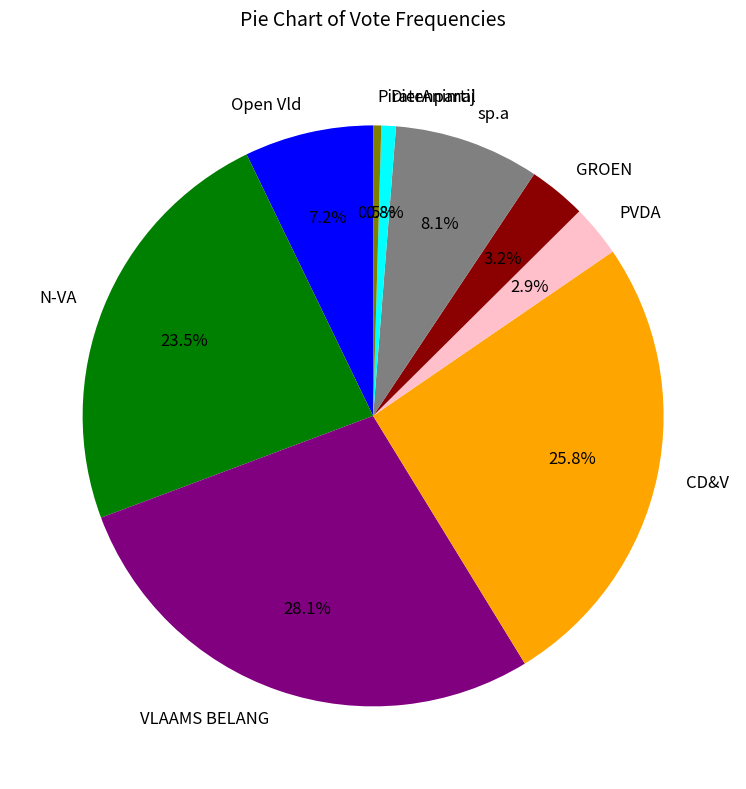

What is the ratio of the value at sp.a to the value at Open Vld?

1.1